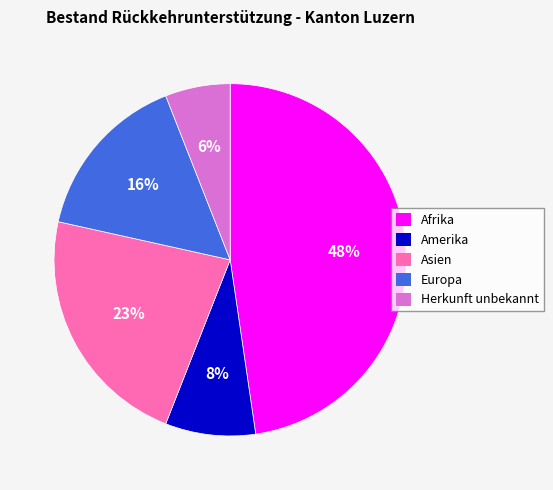

Is there any slice that represents more than half of the pie?

No